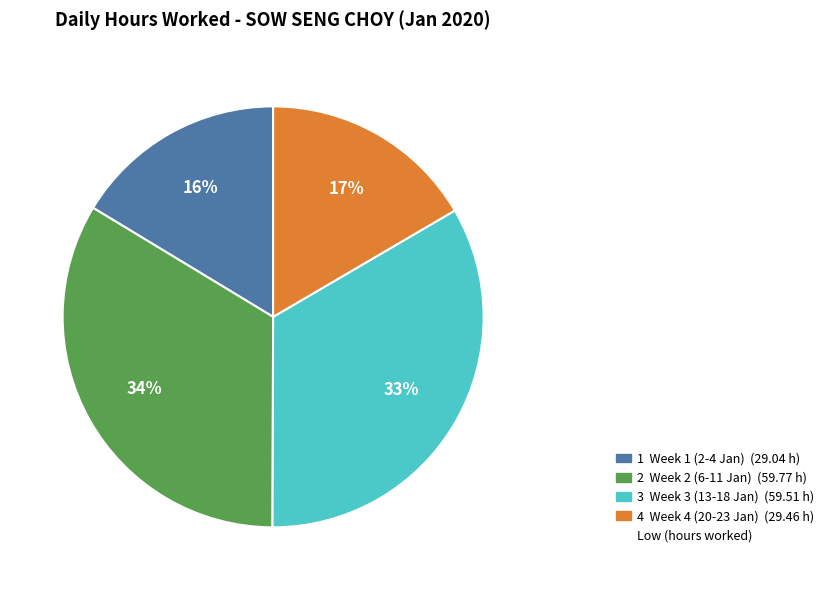

Does any single category account for the majority?

No